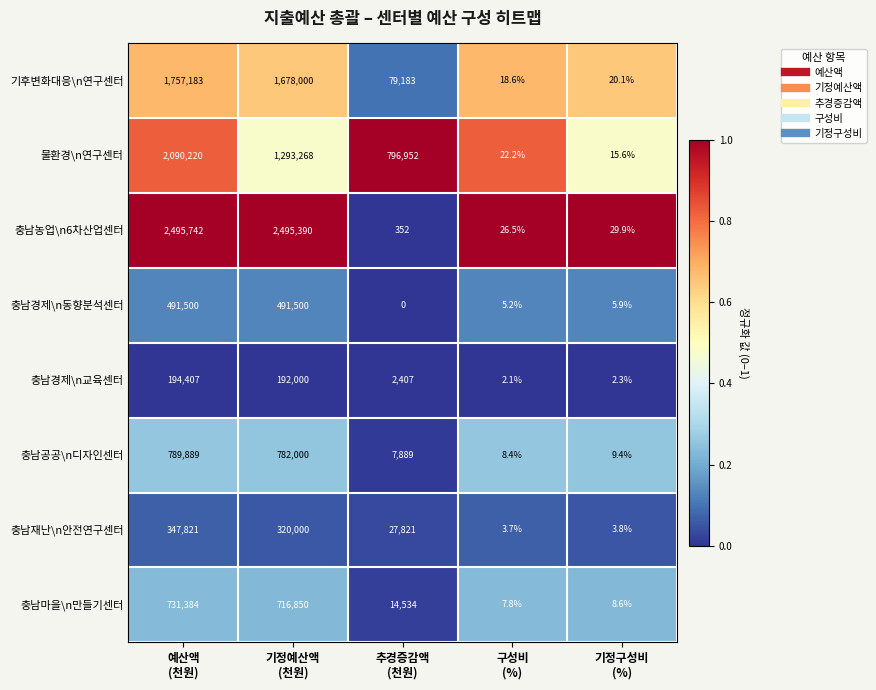

What is the difference between the maximum and minimum values in the 충남경제\n교육센터 series?

194404.9